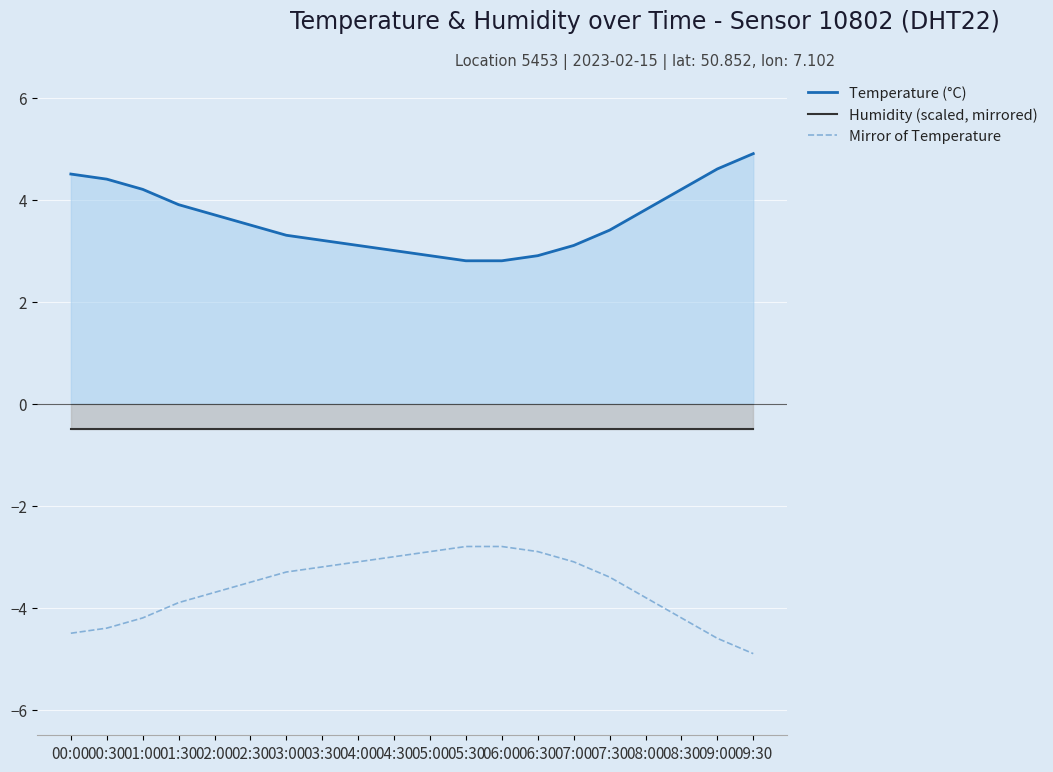

What is the highest value of the Humidity (scaled, mirrored) series?

-0.5